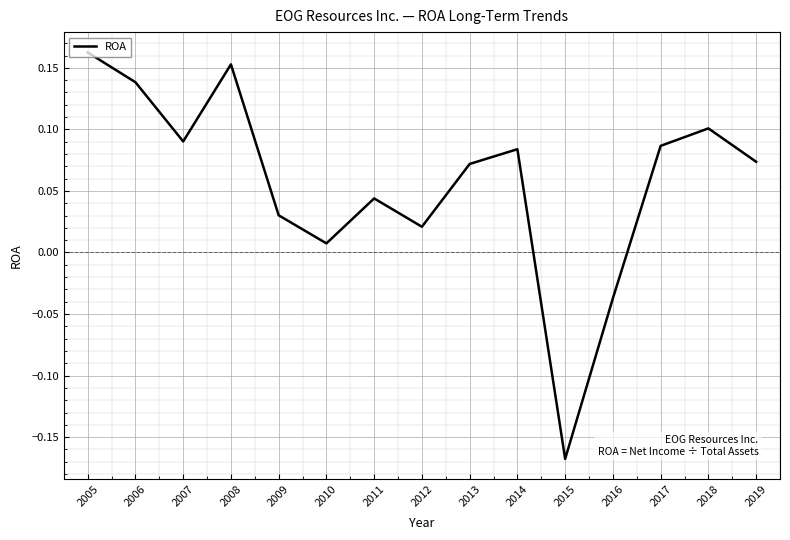

What is the difference between the maximum and minimum values?

0.3